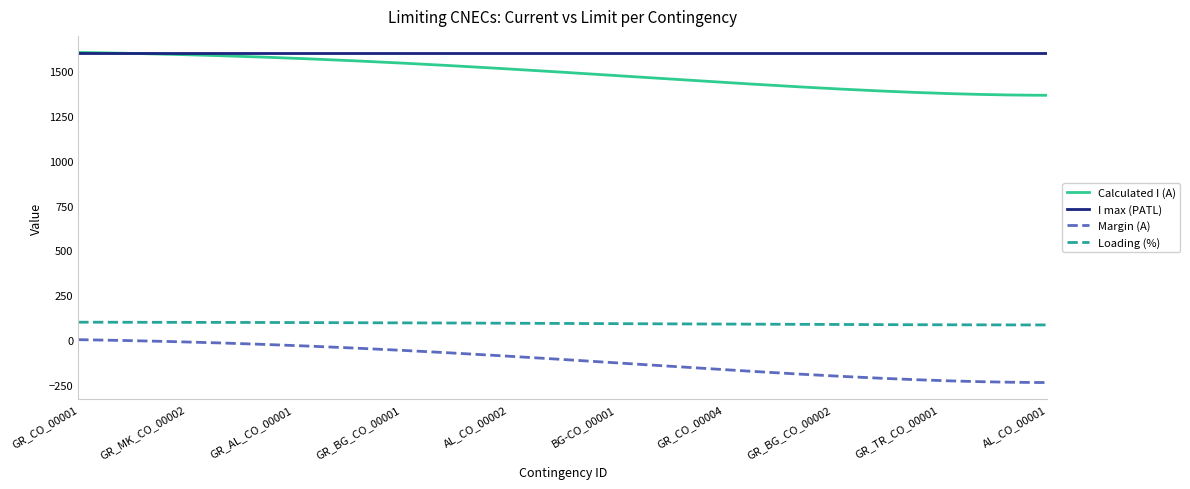

What is the lowest value of the I max (PATL) series?

1600.0